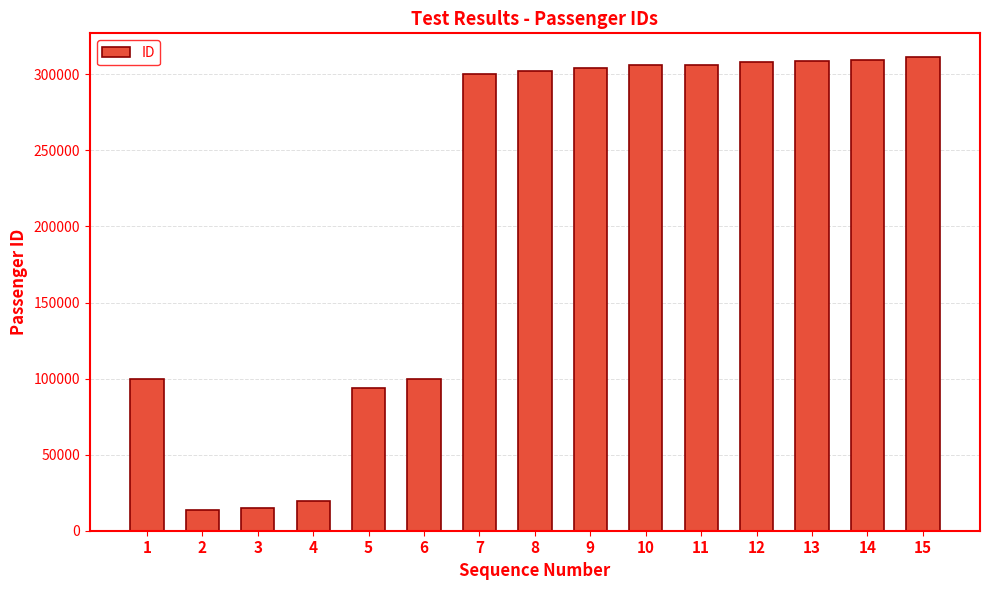

Does the chart contain any negative values?

No